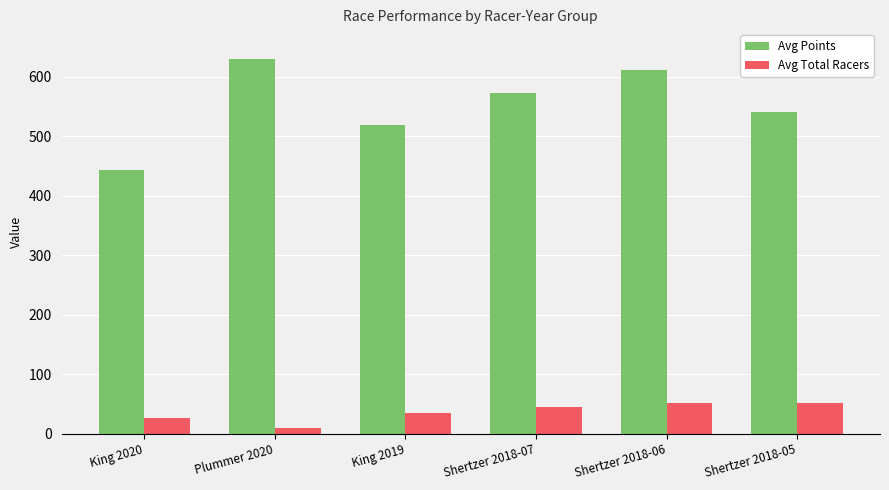

Which series has the largest total across all categories?

Avg Points